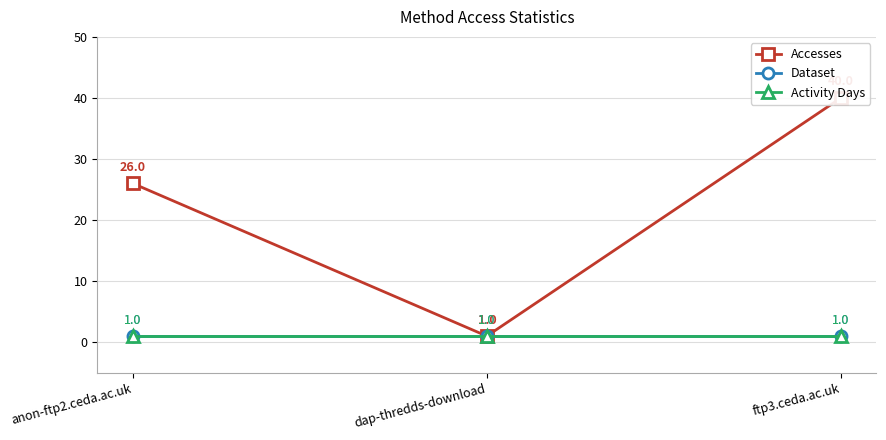

What is the label of the 1st point from the left?

anon-ftp2.ceda.ac.uk